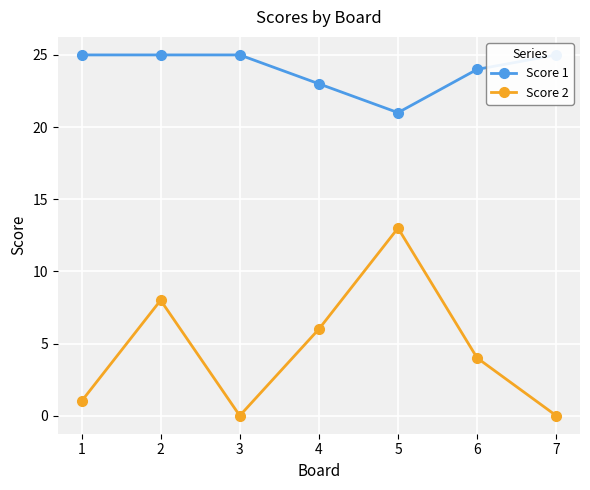

True or false: Score 1 and Score 2 cross at least once.

False